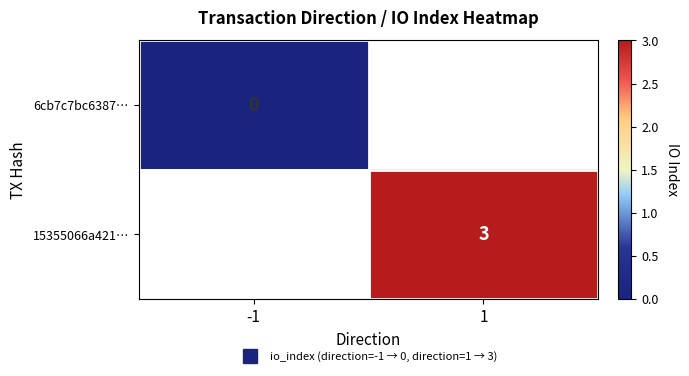

At how many categories does at least one series exceed 2?

1